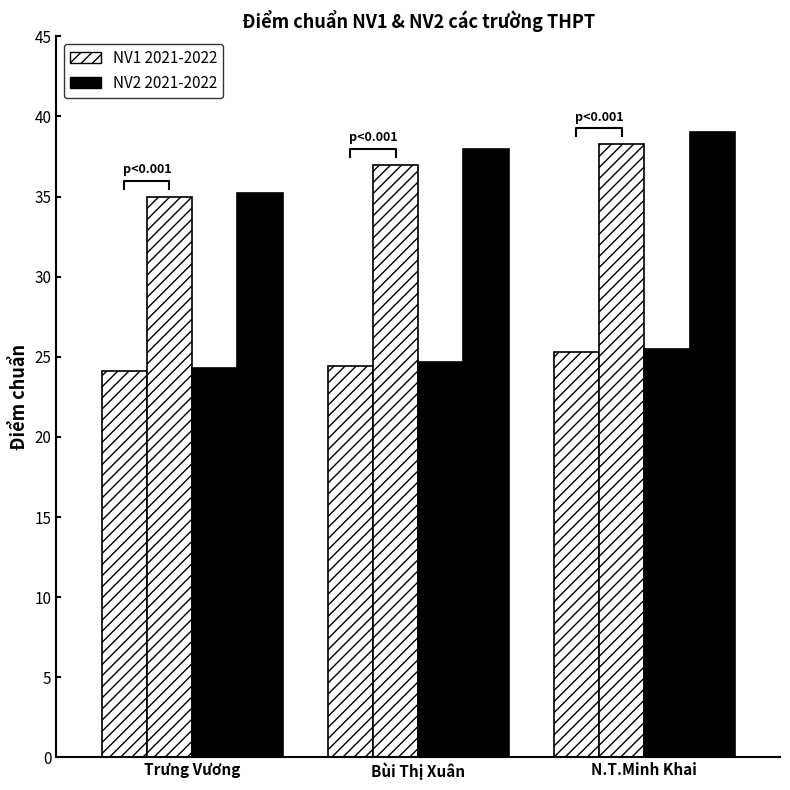

Between Bùi Thị Xuân and Trưng Vương, which is larger?

Bùi Thị Xuân